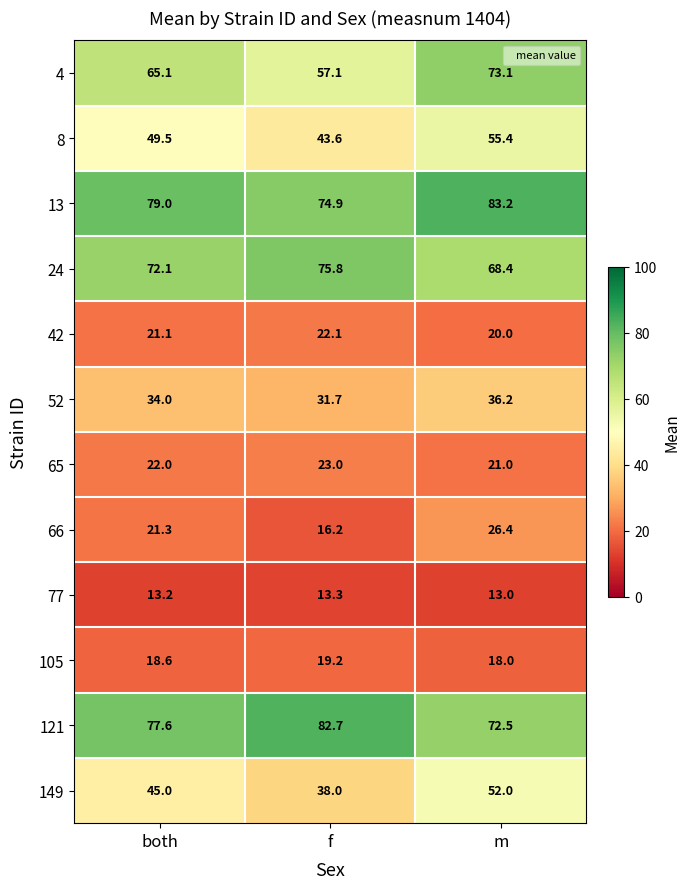

How many data points does each series have?

3